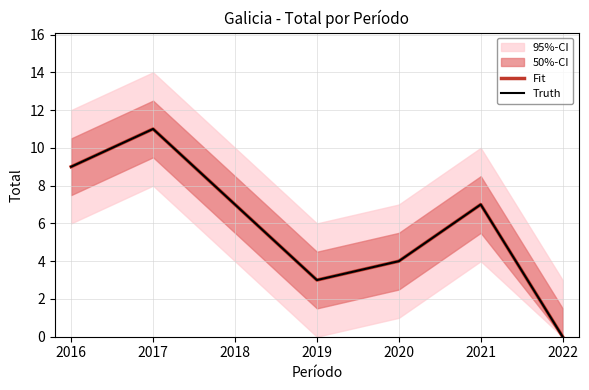

Reading left to right, what are all the values shown in this chart?

Fit: 9	11	7	3	4	7	0
Truth: 9	11	7	3	4	7	0